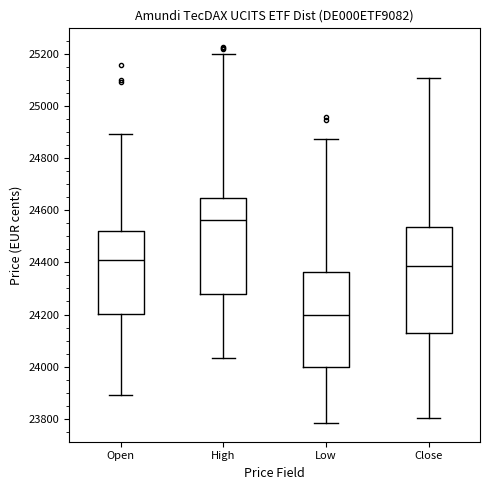

Which box has the highest median line?

High